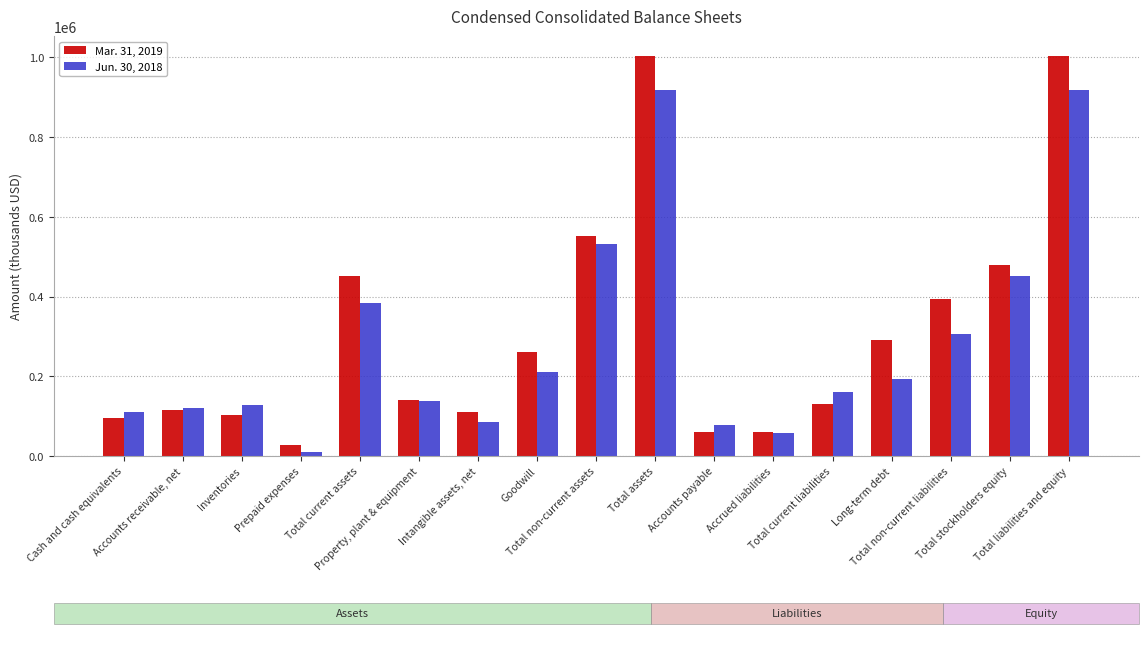

What is the minimum value for Jun. 30, 2018?

10255